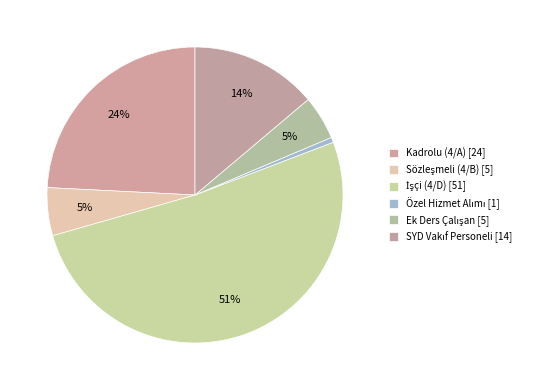

How many segments does this pie chart have?

6